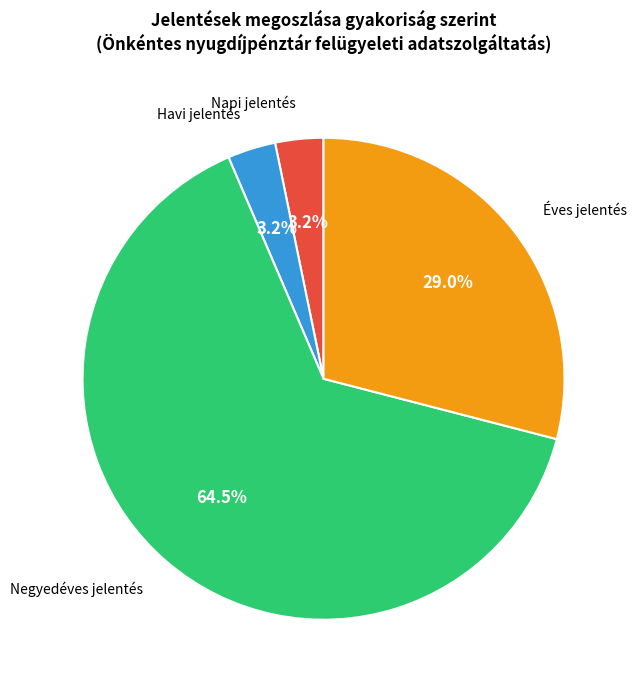

Between Havi jelentés and Éves jelentés, which is larger?

Éves jelentés